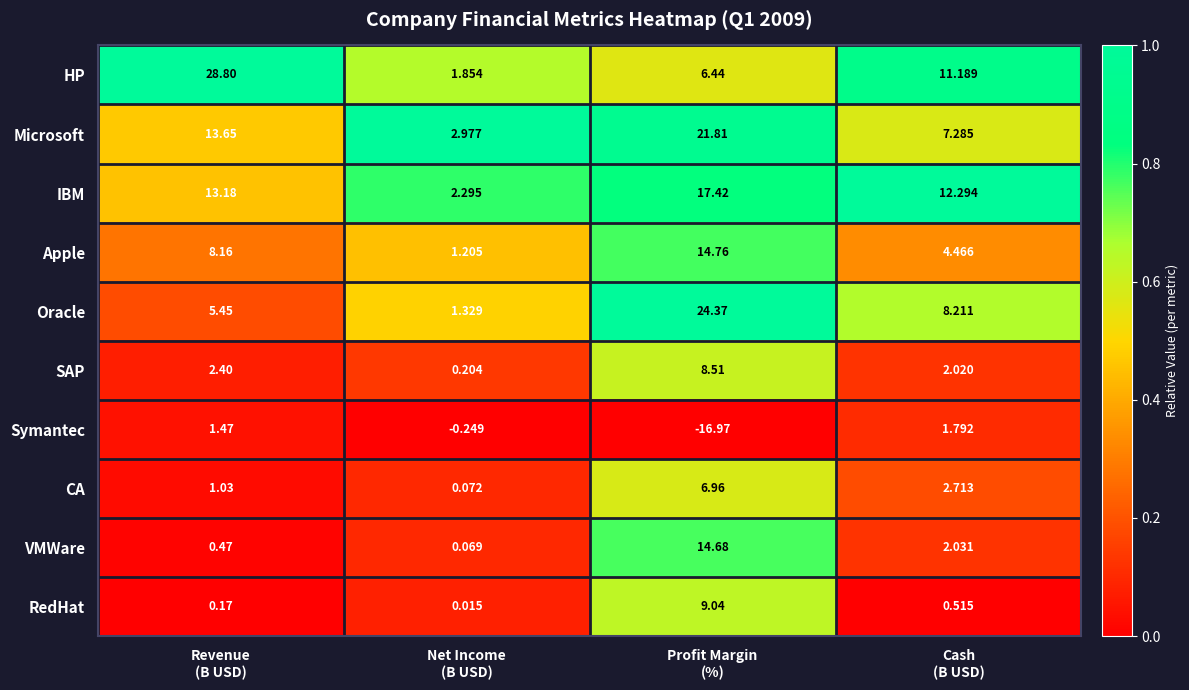

Rank the series by their maximum value, from lowest to highest.

Symantec, CA, SAP, RedHat, VMWare, Apple, IBM, Microsoft, Oracle, HP